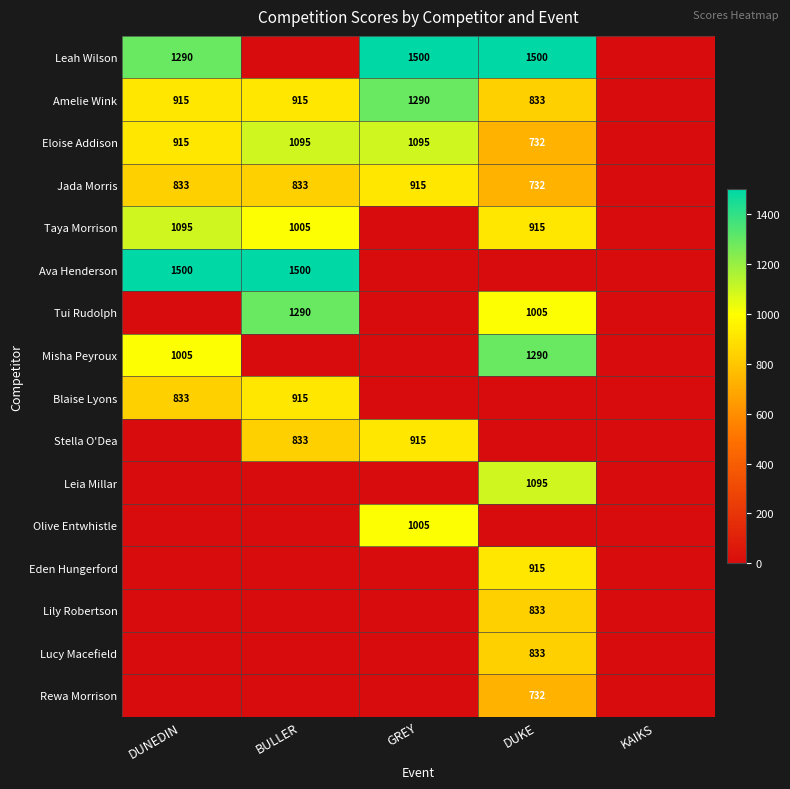

Count the number of data series in this chart.

16